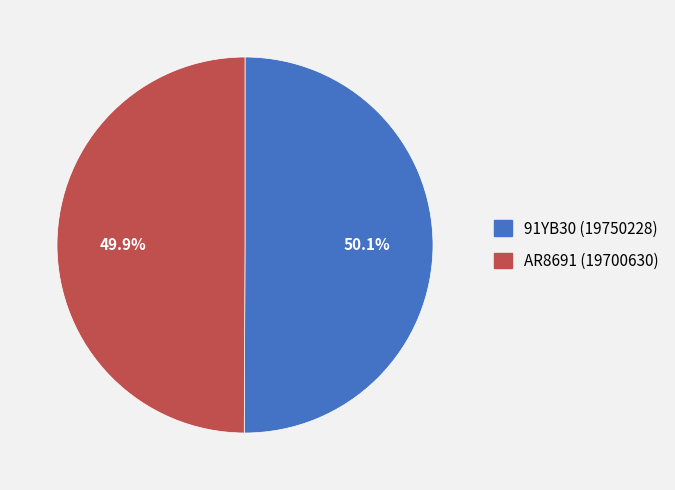

What is the ratio of the value at AR8691 to the value at 91YB30?

1.0